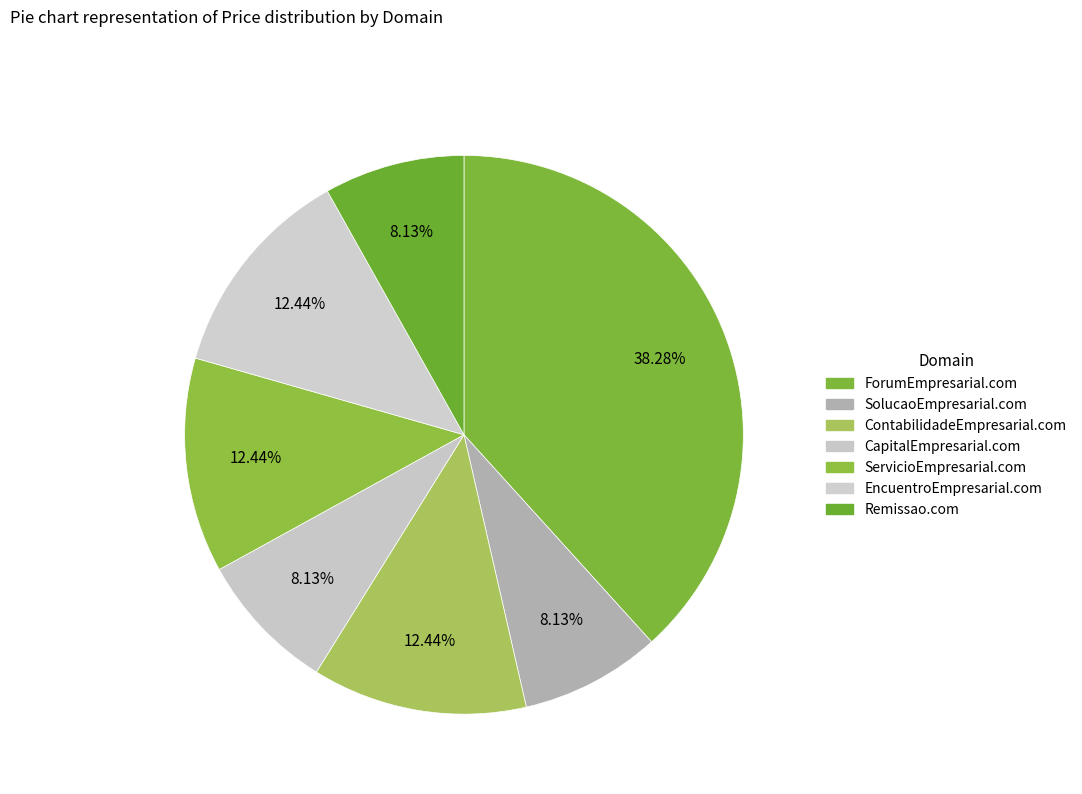

Count the number of slices in the pie.

7